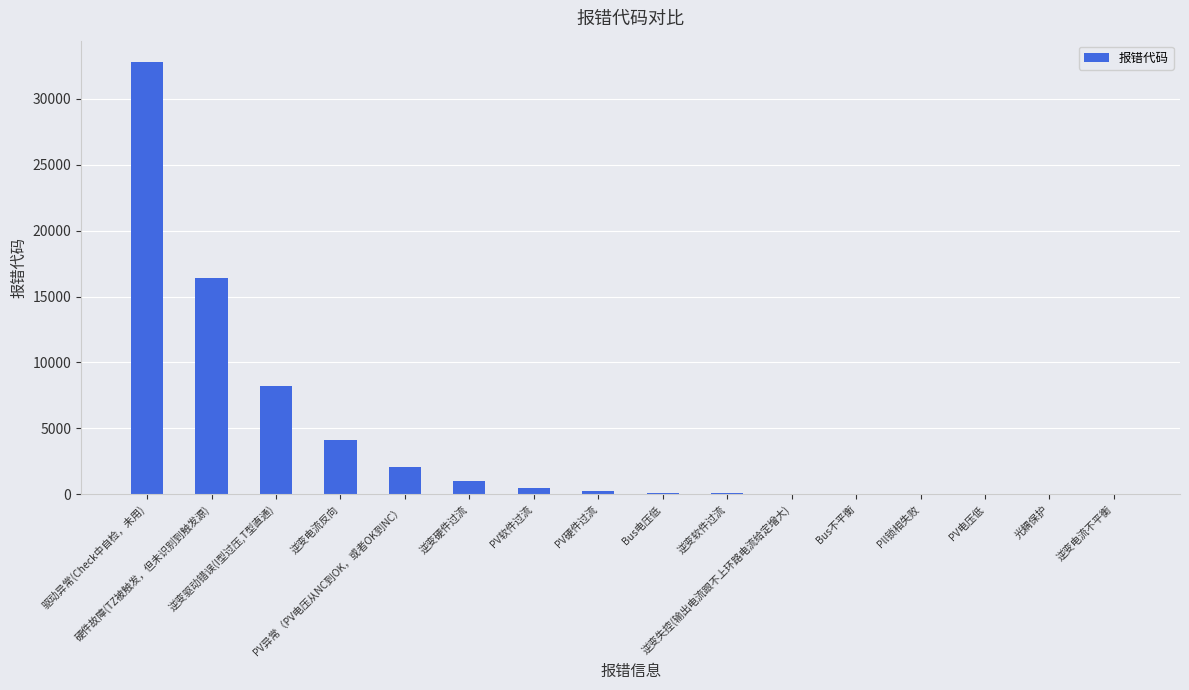

Approximately how many times larger is the value at 驱动异常(Check中自检，未用) compared to PV硬件过流?

128.0